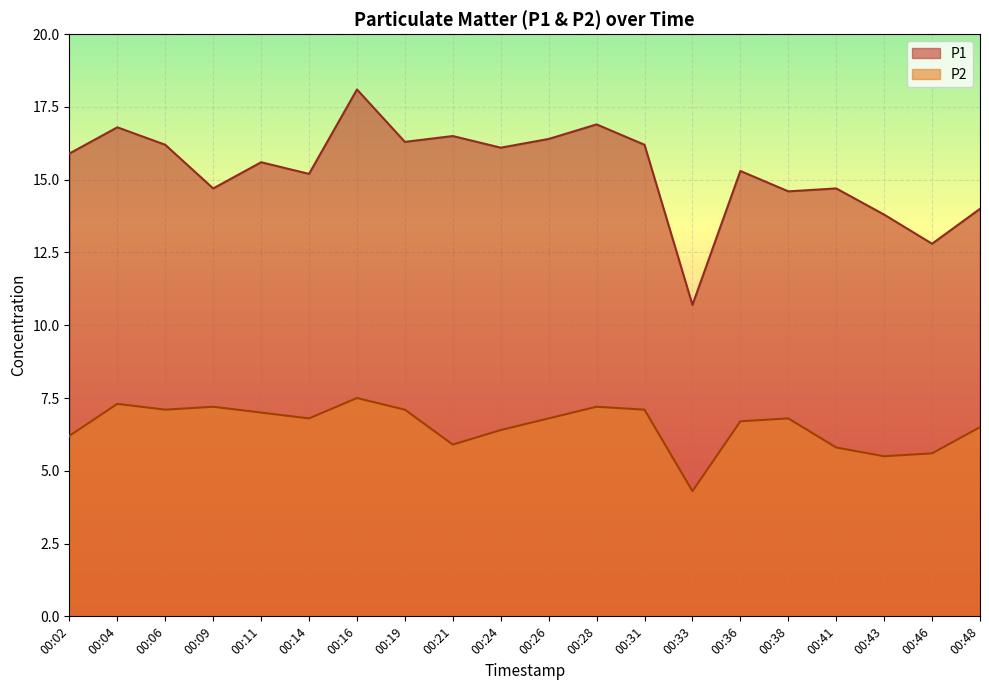

What is the minimum value shown in the chart?

4.3